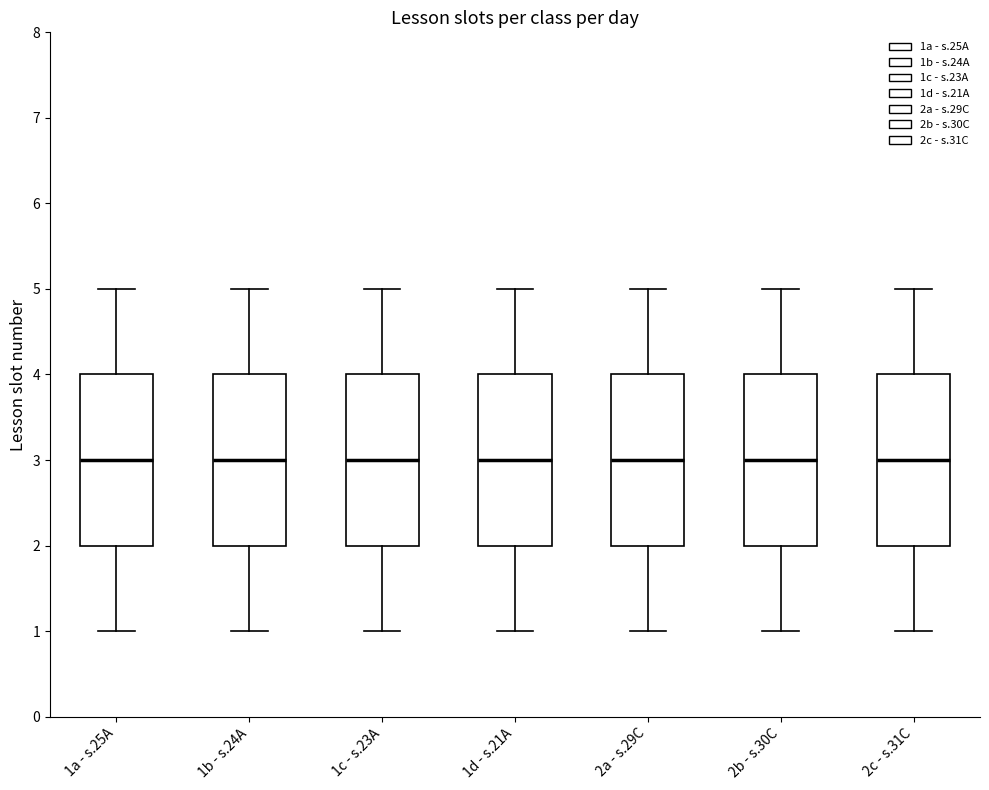

Reading left to right, transcribe this box plot: for each box, give where its median line is, the range the box spans, and where its two whiskers end, as read against the y-axis. The values are not printed on the chart, so give them approximately, as read against the axis.

1a - s.25A: median 3, box 2 to 4, whiskers 1 to 5
1b - s.24A: median 3, box 2 to 4, whiskers 1 to 5
1c - s.23A: median 3, box 2 to 4, whiskers 1 to 5
1d - s.21A: median 3, box 2 to 4, whiskers 1 to 5
2a - s.29C: median 3, box 2 to 4, whiskers 1 to 5
2b - s.30C: median 3, box 2 to 4, whiskers 1 to 5
2c - s.31C: median 3, box 2 to 4, whiskers 1 to 5